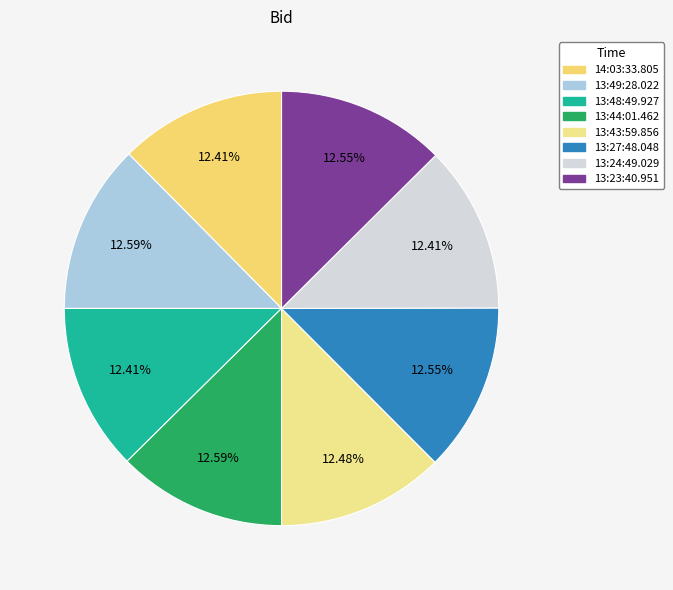

What is the ratio of the value at 13:49:28.022 to the value at 13:48:49.927?

1.0